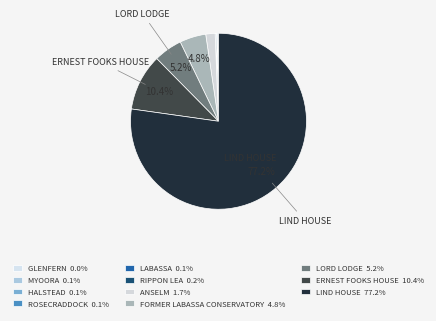

Is it true that ROSECRADDOCK is 0% of the pie?

True